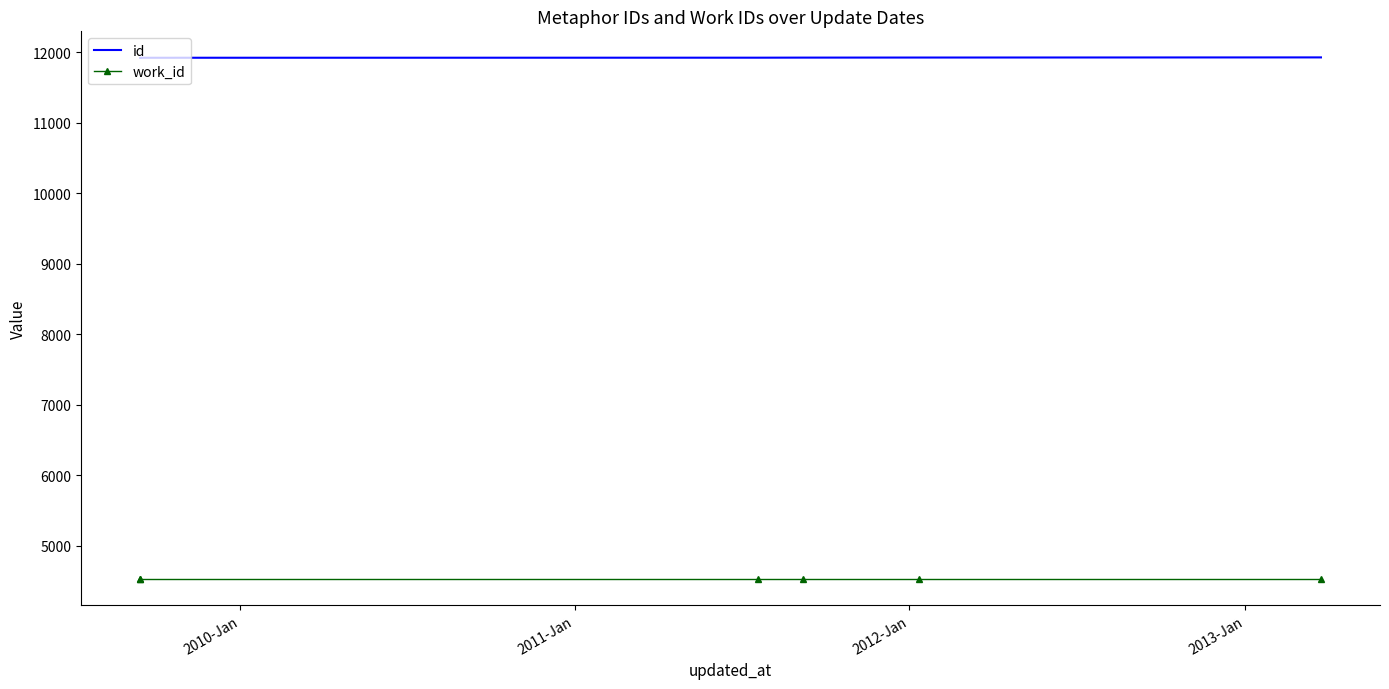

True or false: id and work_id cross at least once.

False